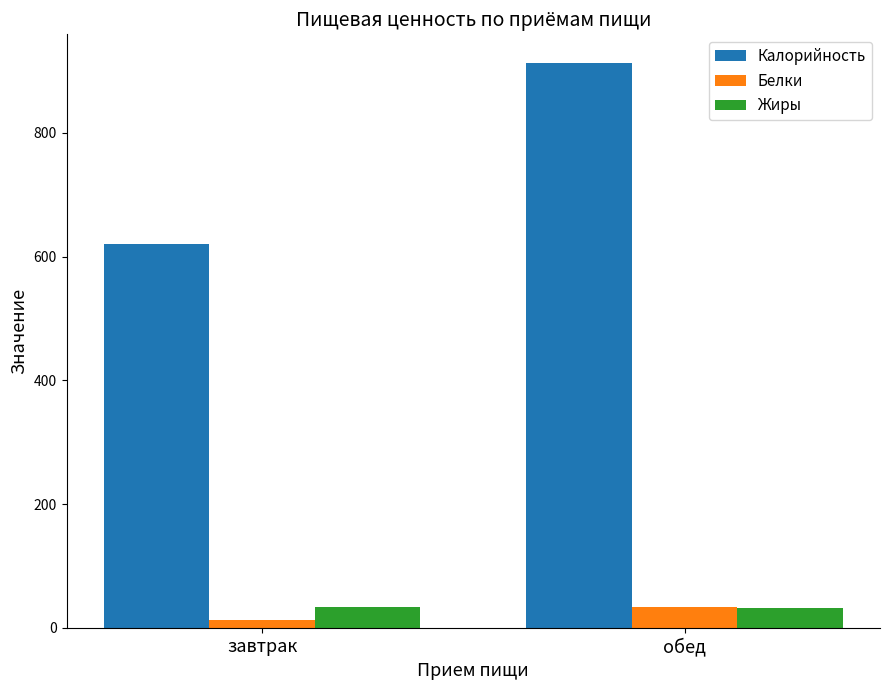

Count the number of data series in this chart.

3